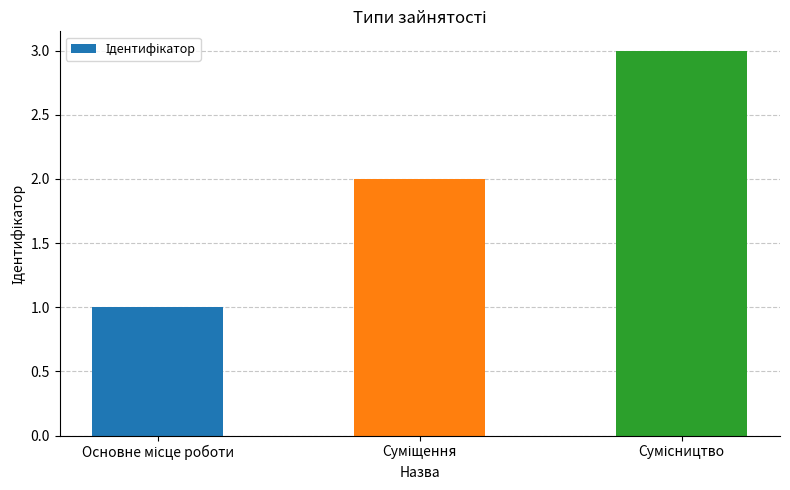

Are the bars horizontal?

No